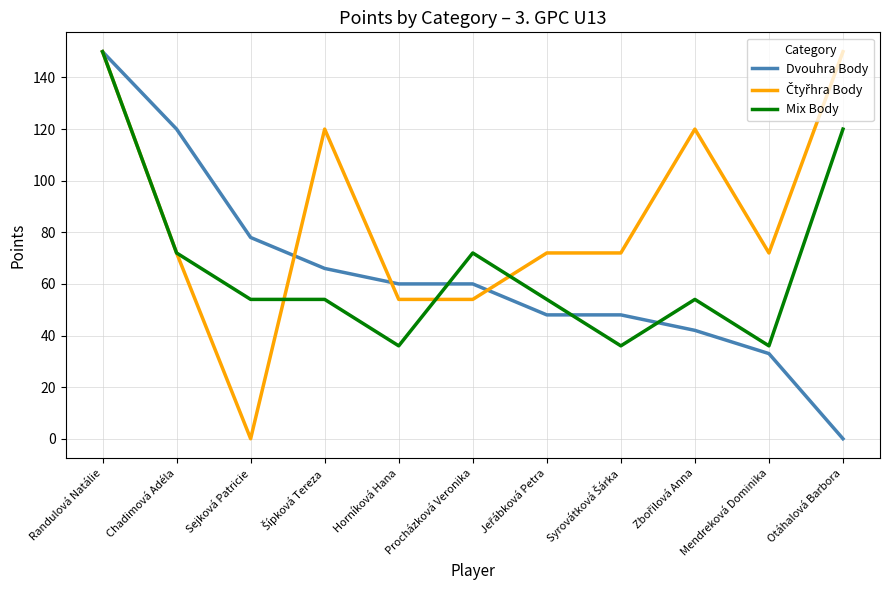

Between Chadimová Adéla and Otáhalová Barbora, which series saw the biggest shift?

Dvouhra Body